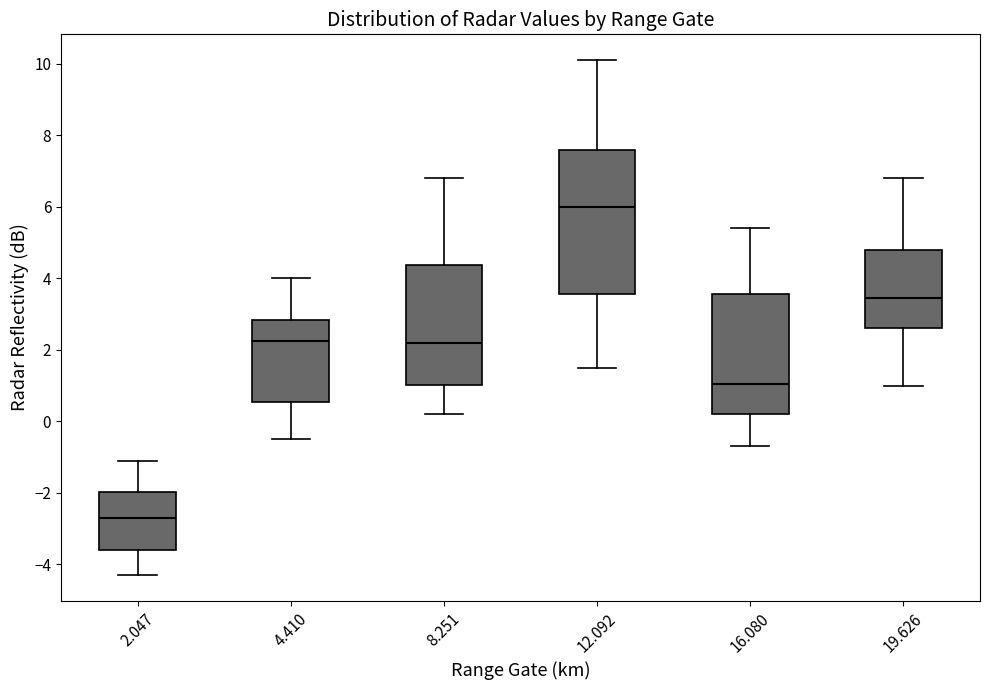

Reading left to right, read every box against the y-axis: the position of its median line, the range the box covers, and the ends of its whiskers. The values are not printed on the chart, so give them approximately, as read against the axis.

2.047: median -2.6, box -3.6 to -2.0, whiskers -4.2 to -1.0
4.410: median 2.2, box 0.6 to 2.8, whiskers -0.4 to 4.0
8.251: median 2.2, box 1.0 to 4.4, whiskers 0.2 to 6.8
12.092: median 6.0, box 3.6 to 7.6, whiskers 1.6 to 10.2
16.080: median 1.0, box 0.2 to 3.6, whiskers -0.6 to 5.4
19.626: median 3.4, box 2.6 to 4.8, whiskers 1.0 to 6.8